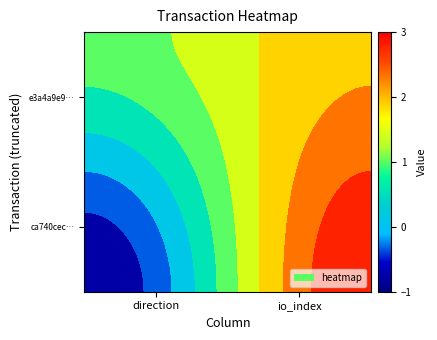

The ca740cecc9dbf83c5fb28ad0fadb4c870316682 series shows 1 at 0. True or false?

True